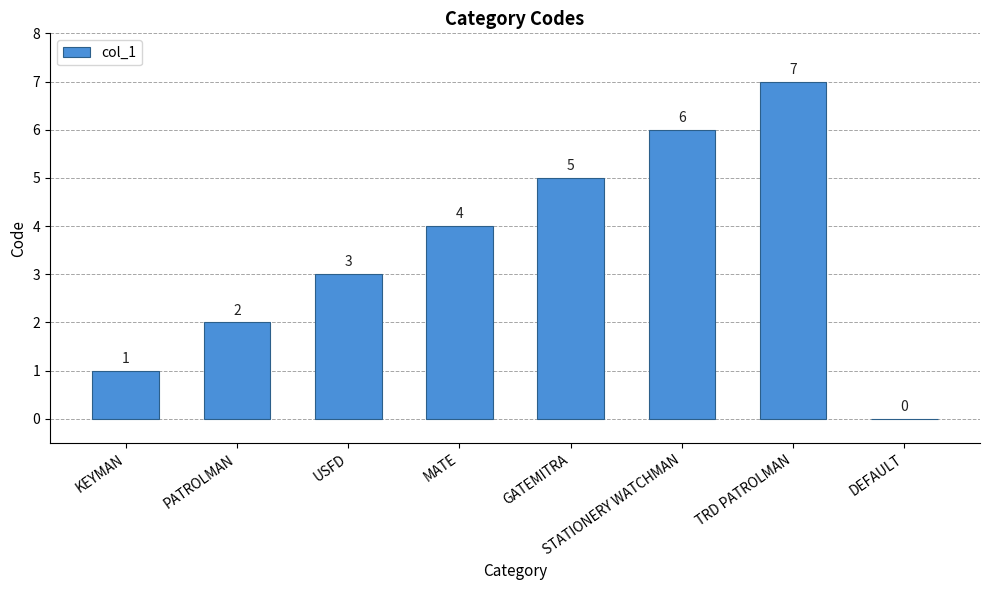

What is the sum of all values?

28